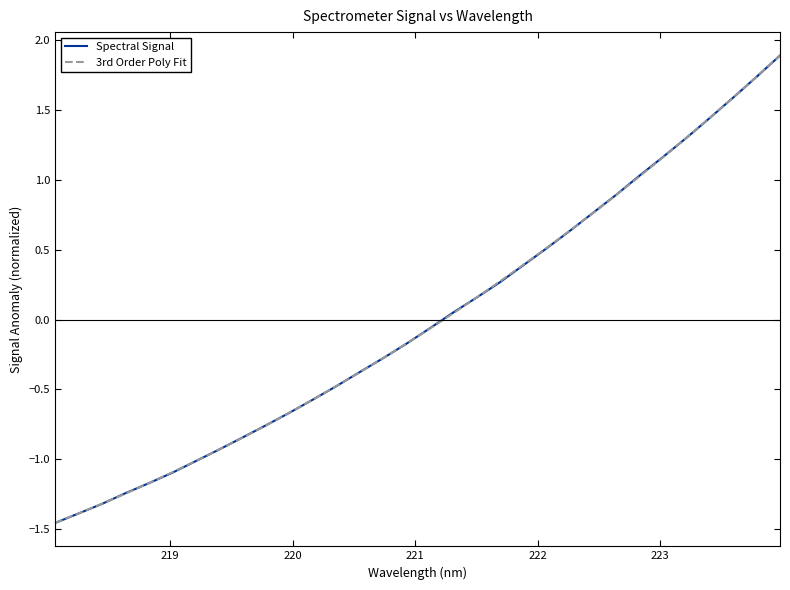

How many times do Spectral Signal and 3rd Order Poly Fit cross each other?

12